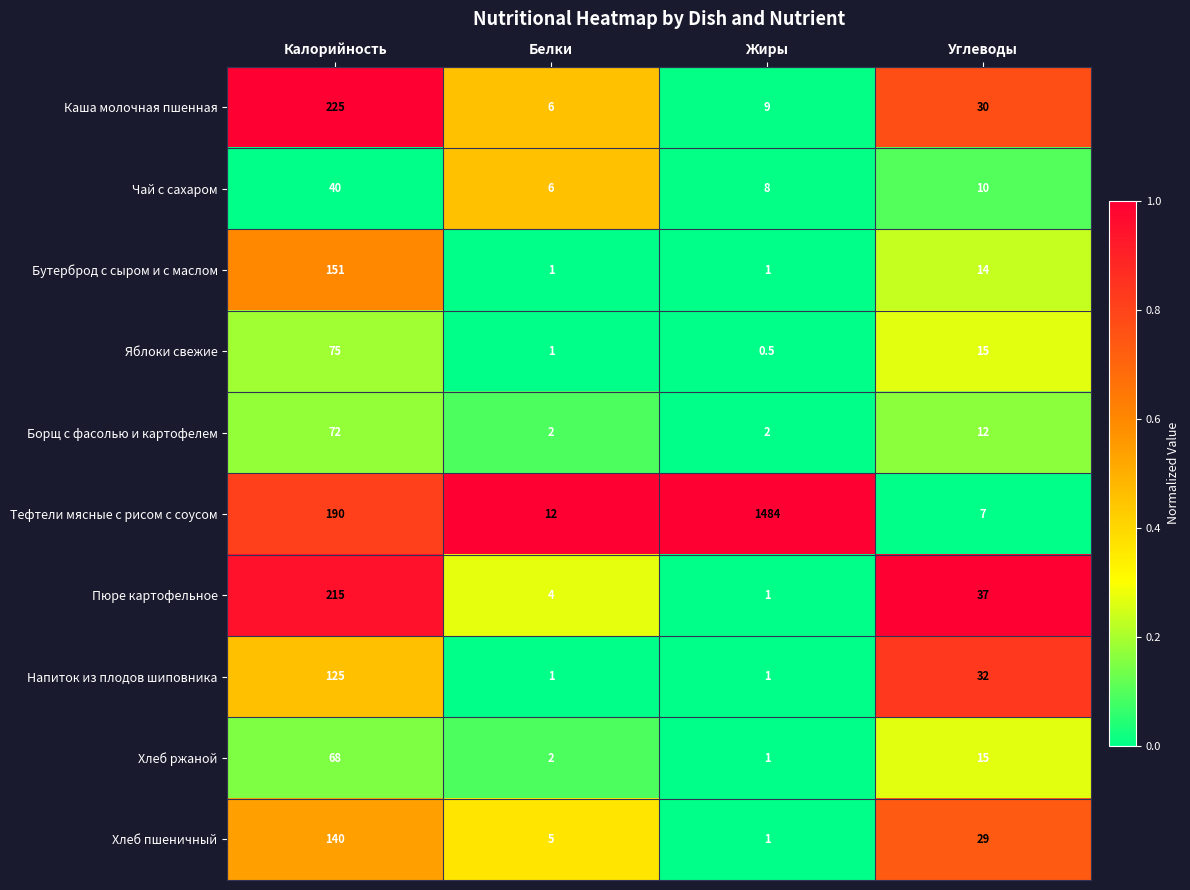

What is the difference between the Бутерброд с сыром и с маслом values at Углеводы and Белки?

13.0